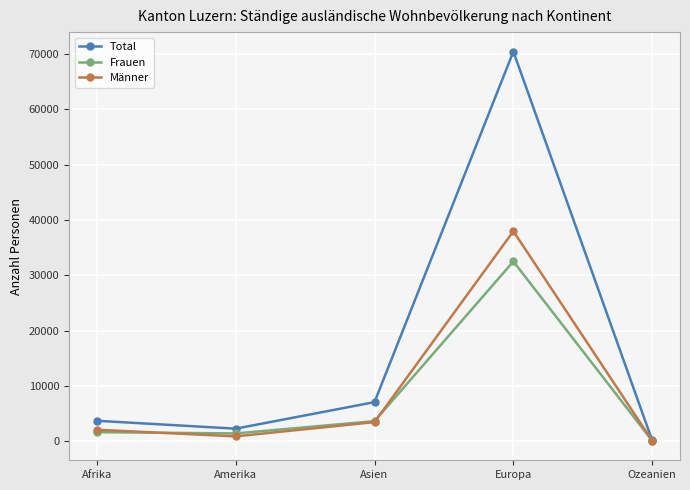

At which label is Frauen closest to 16277?

Asien